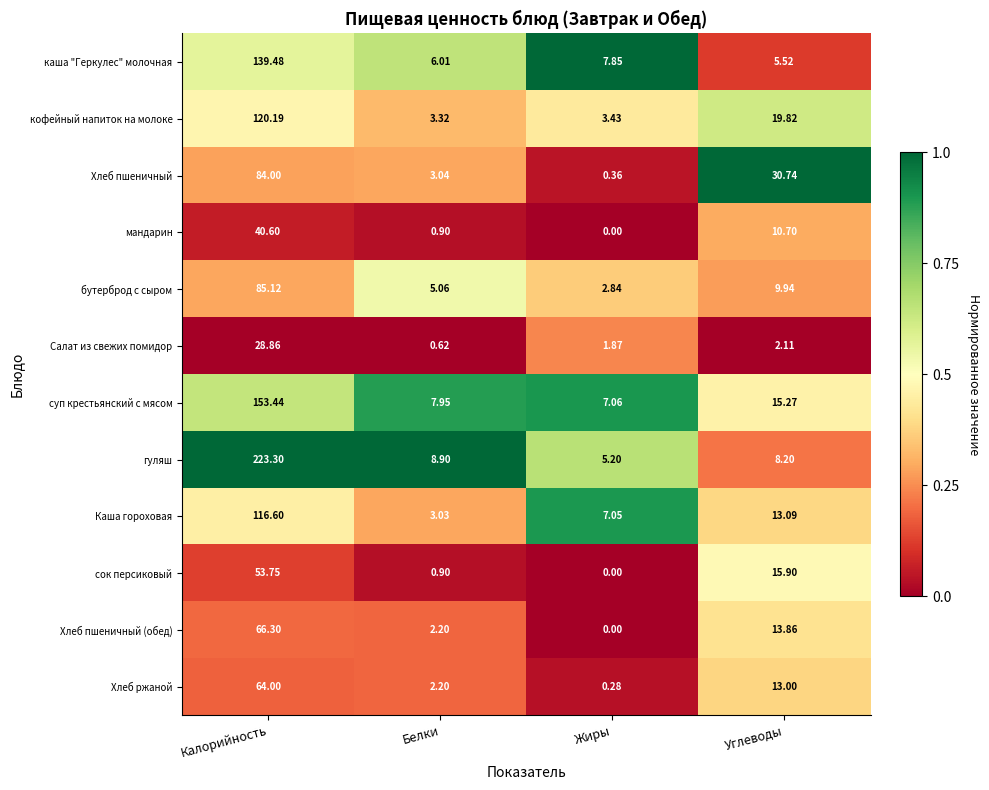

At which category is the sum across all series the highest?

Калорийность